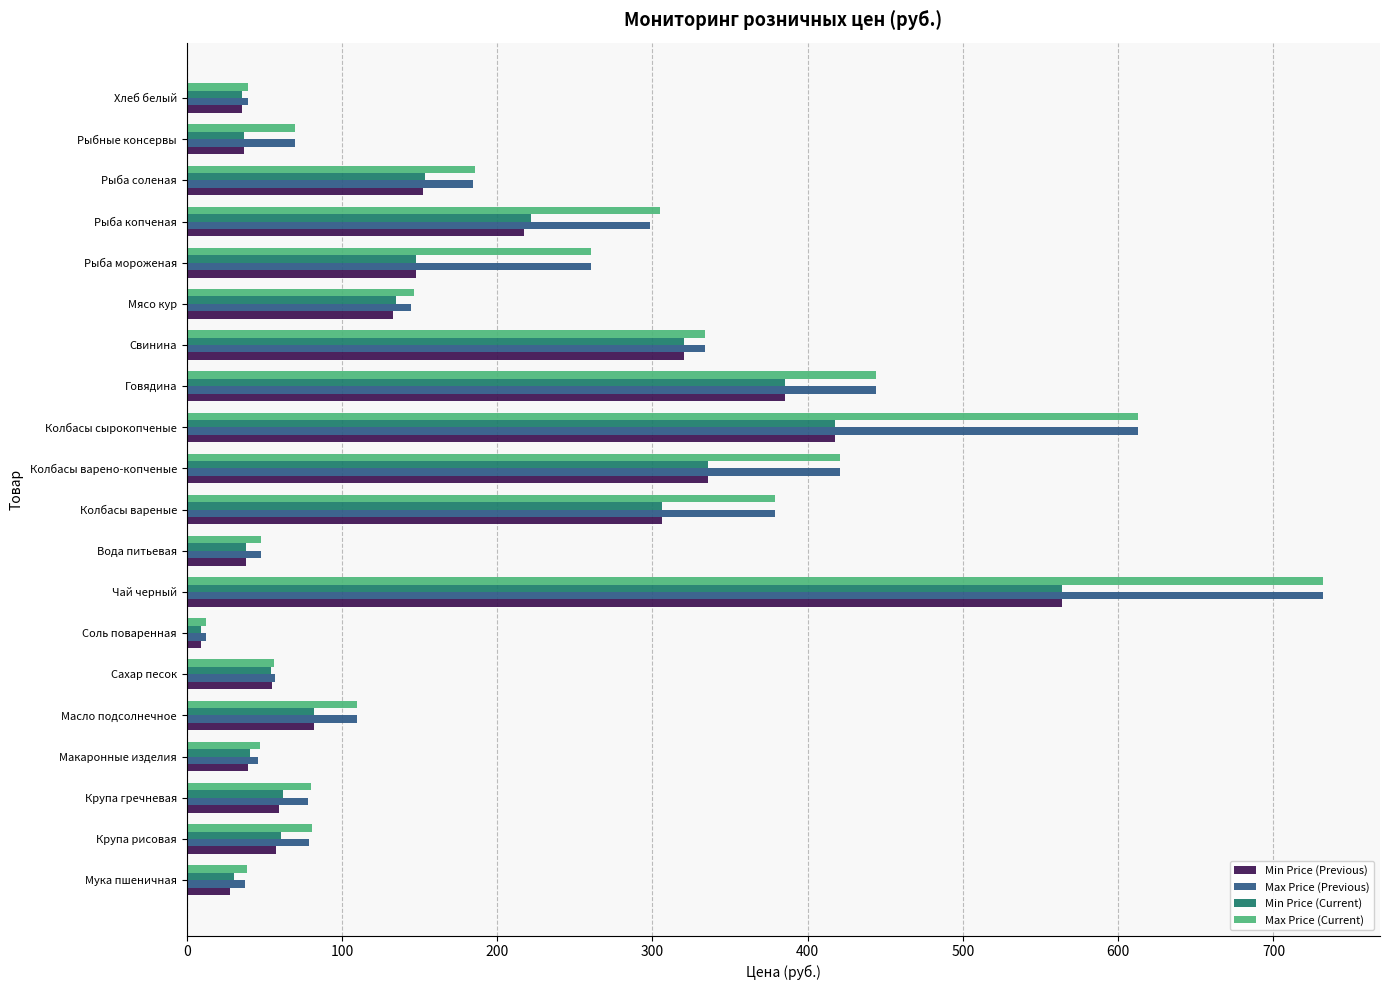

What are all the series names shown in the legend?

Min Price (Previous), Max Price (Previous), Min Price (Current), Max Price (Current)